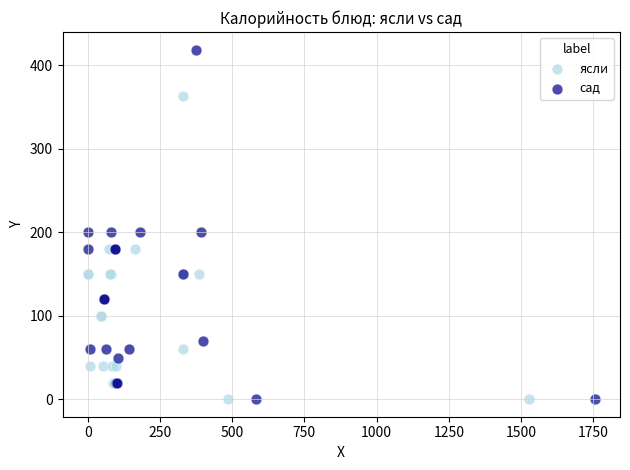

Which series has the widest spread of Y values?

сад